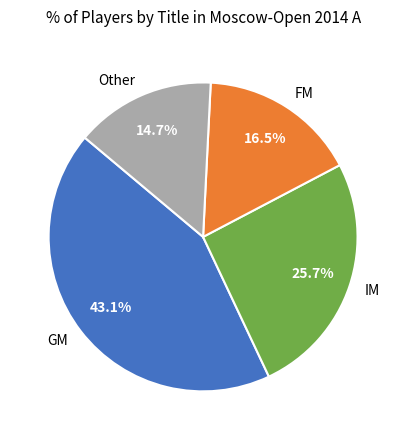

What is the smallest slice in the pie chart?

Other